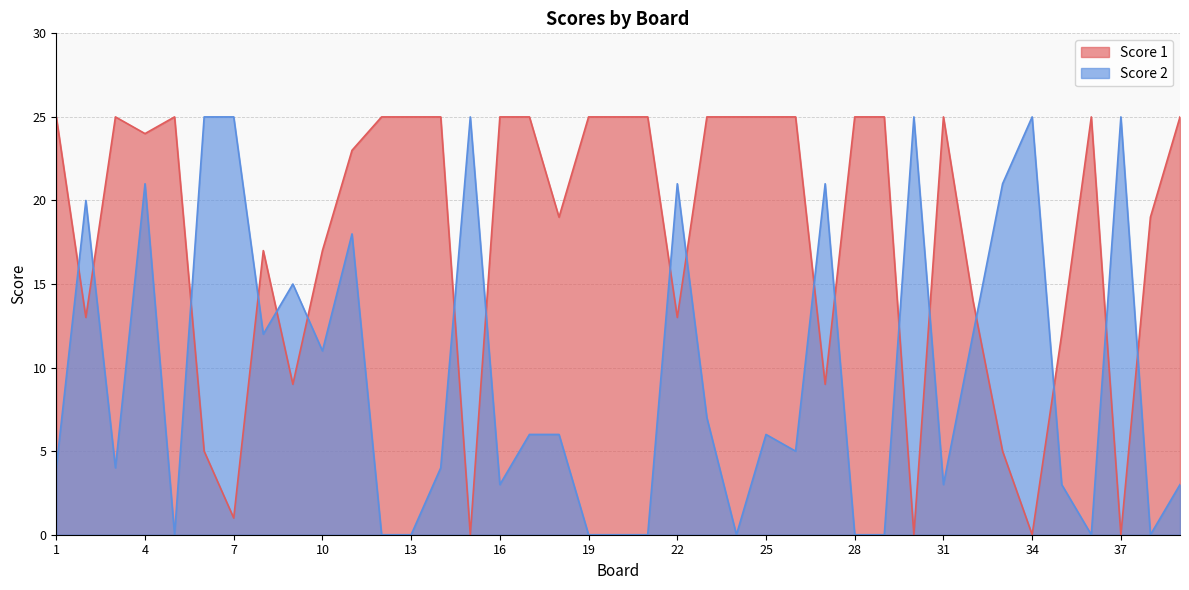

Reading left to right, list all the values displayed in this chart.

Score 1: 1=25	2=13	3=25	4=24	5=25	6=5	7=1	8=17	9=9	10=17	11=23	12=25	13=25	14=25	15=0	16=25	17=25	18=19	19=25	20=25	21=25	22=13	23=25	24=25	25=25	26=25	27=9	28=25	29=25	30=0	31=25	32=14	33=5	34=0	35=12	36=25	37=0	38=19	39=25
Score 2: 1=4	2=20	3=4	4=21	5=0	6=25	7=25	8=12	9=15	10=11	11=18	12=0	13=0	14=4	15=25	16=3	17=6	18=6	19=0	20=0	21=0	22=21	23=7	24=0	25=6	26=5	27=21	28=0	29=0	30=25	31=3	32=12	33=21	34=25	35=3	36=0	37=25	38=0	39=3